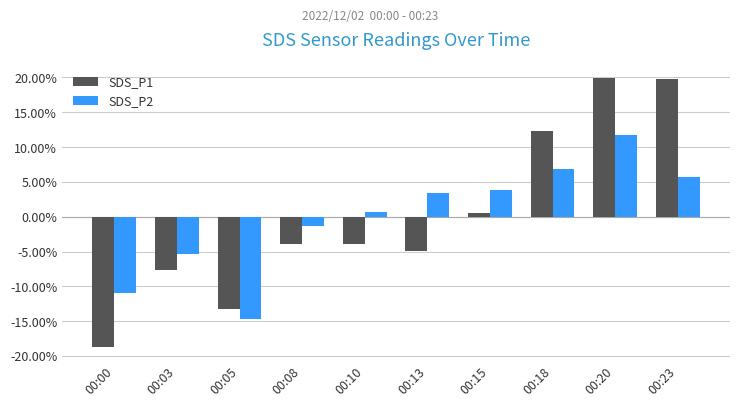

At 00:13, list the series in order from smallest to largest.

SDS_P1, SDS_P2